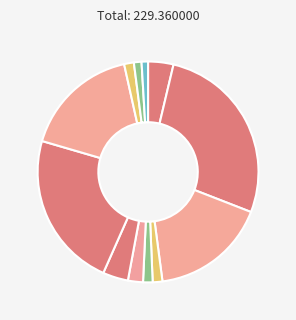

Count the number of slices in the pie.

12